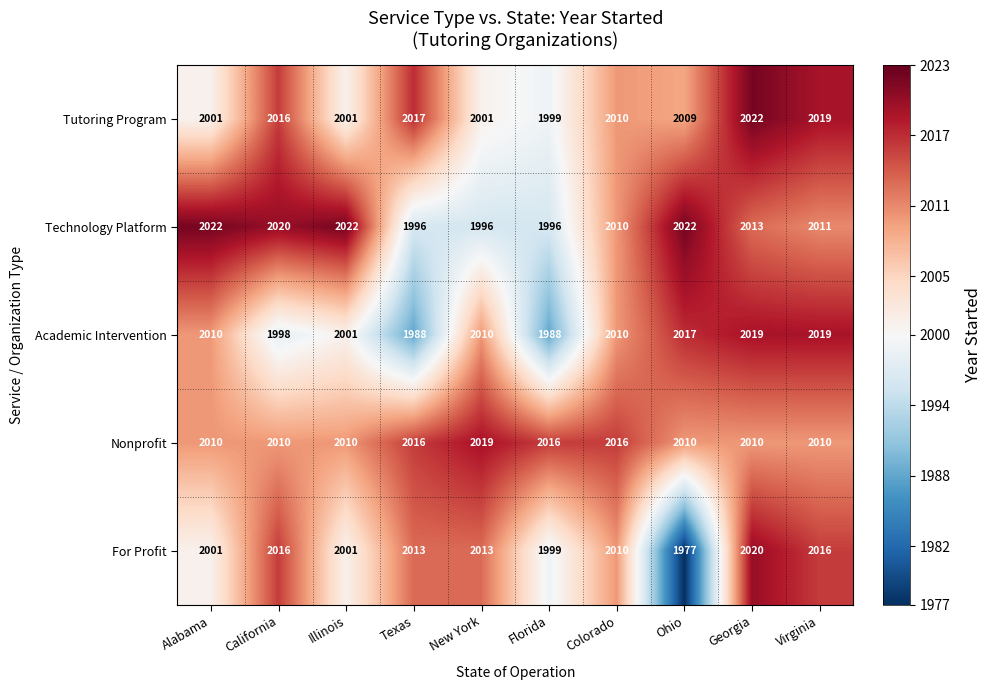

What value does the Academic Intervention series have at Florida, to the nearest 10?

1990